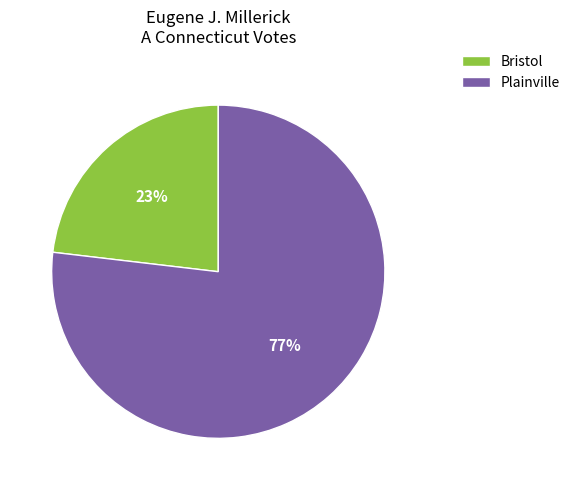

To the nearest percent, what is the difference between the largest and smallest slice percentages?

54%